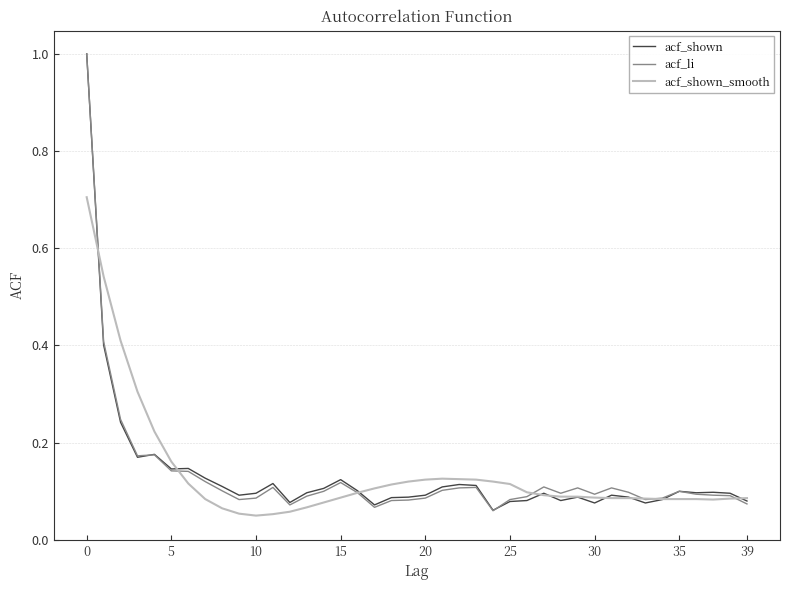

Which series has the widest spread of values?

acf_li